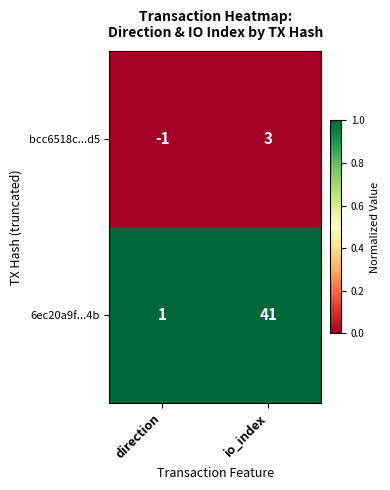

Which series has the largest range (max minus min)?

6ec20a9f...4b